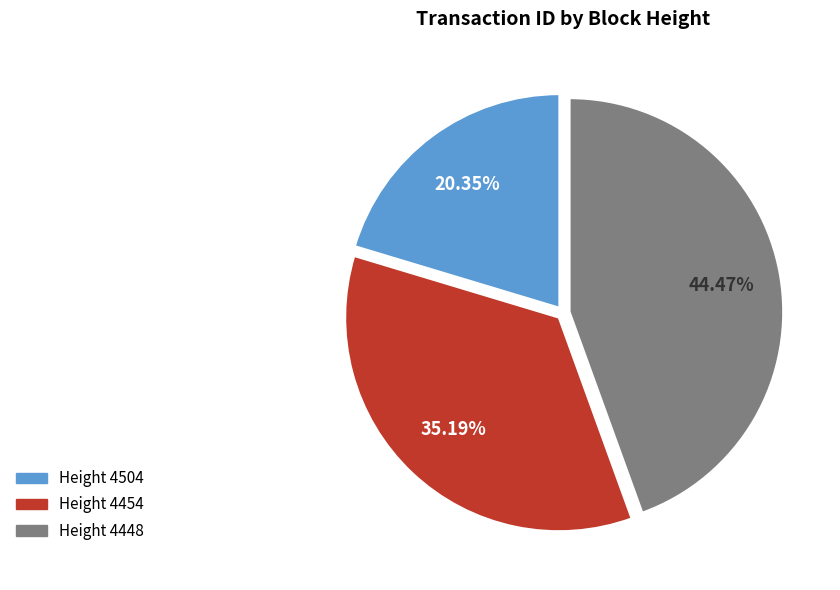

Does any single category account for the majority?

No